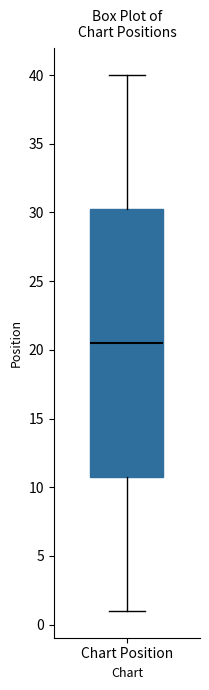

Read this box plot against the y-axis: the position of the median line, the range covered by the box, and the ends of both whiskers. The values are not printed on the chart, so give them approximately, as read against the axis.

median 20.5, box 11.0 to 30.5, whiskers 1.0 to 40.0